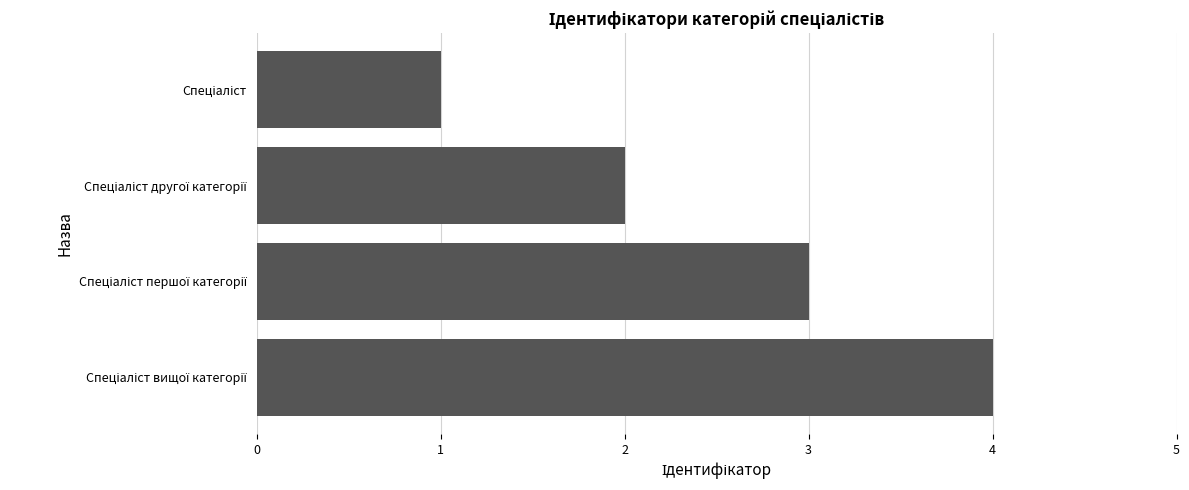

What is the maximum value shown in the chart?

4